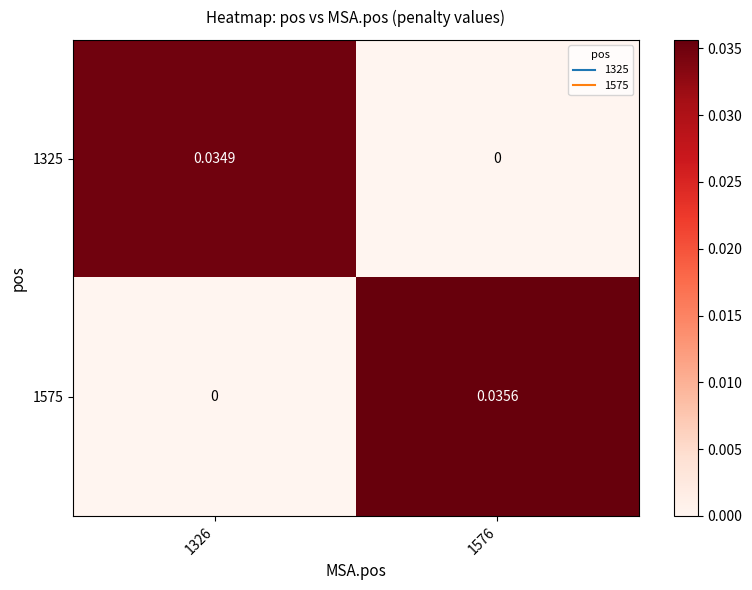

Is the value of 1325 at 1326 greater than the value of 1575 at 1576?

No